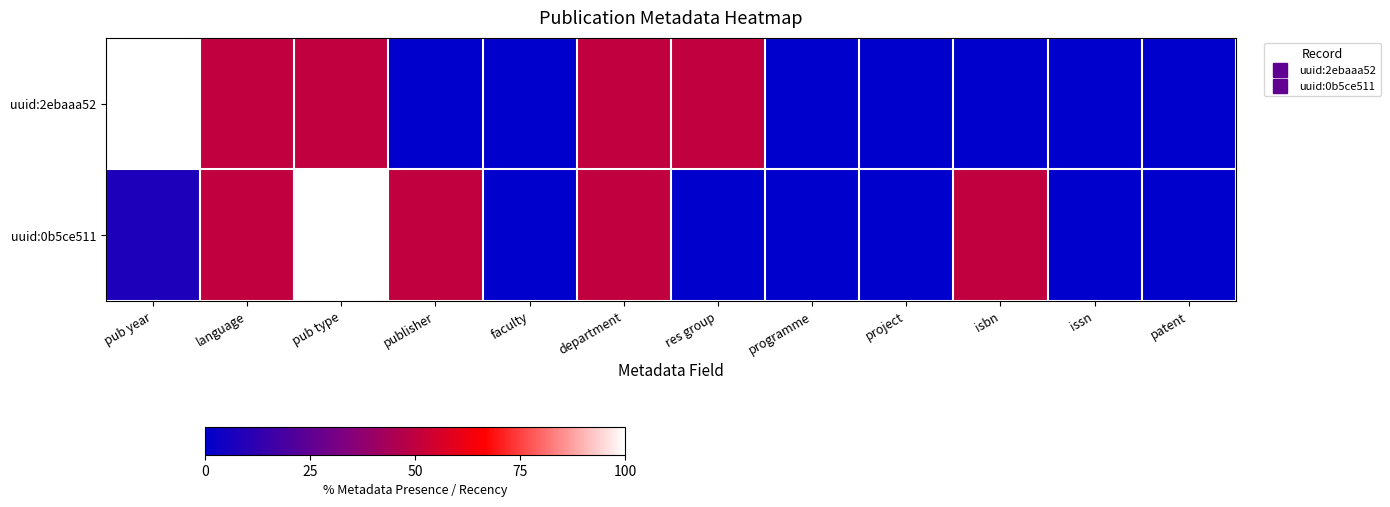

Count the number of data series in this chart.

2